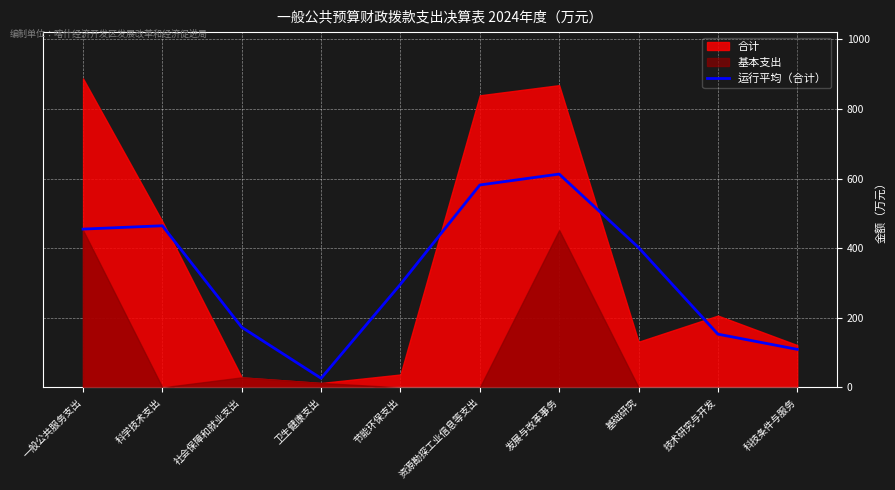

Which category has the lowest value in the 运行平均（合计） series?

卫生健康支出